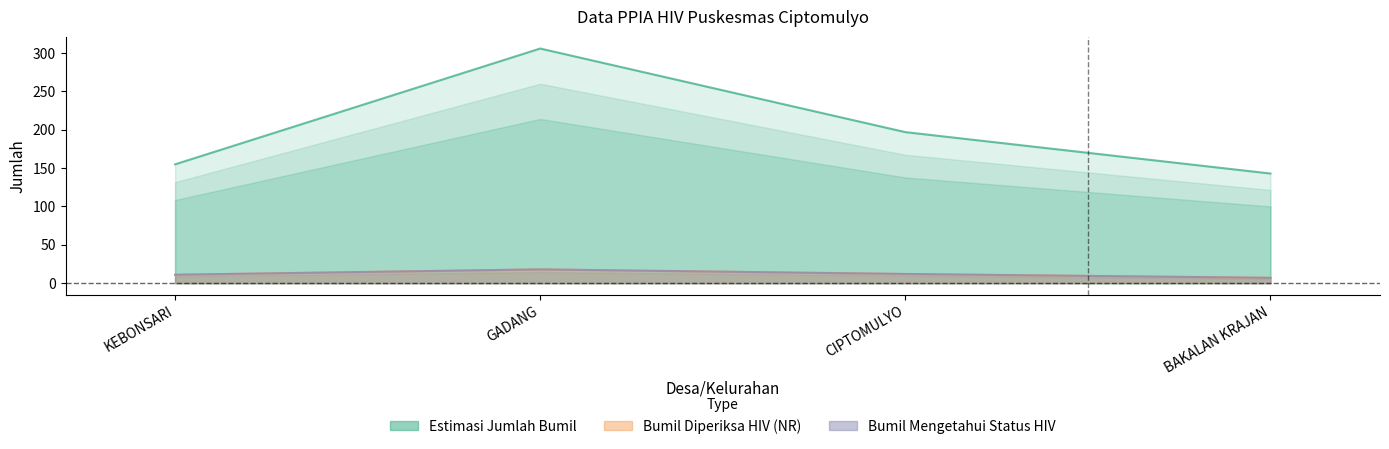

Count the number of data series in this chart.

3